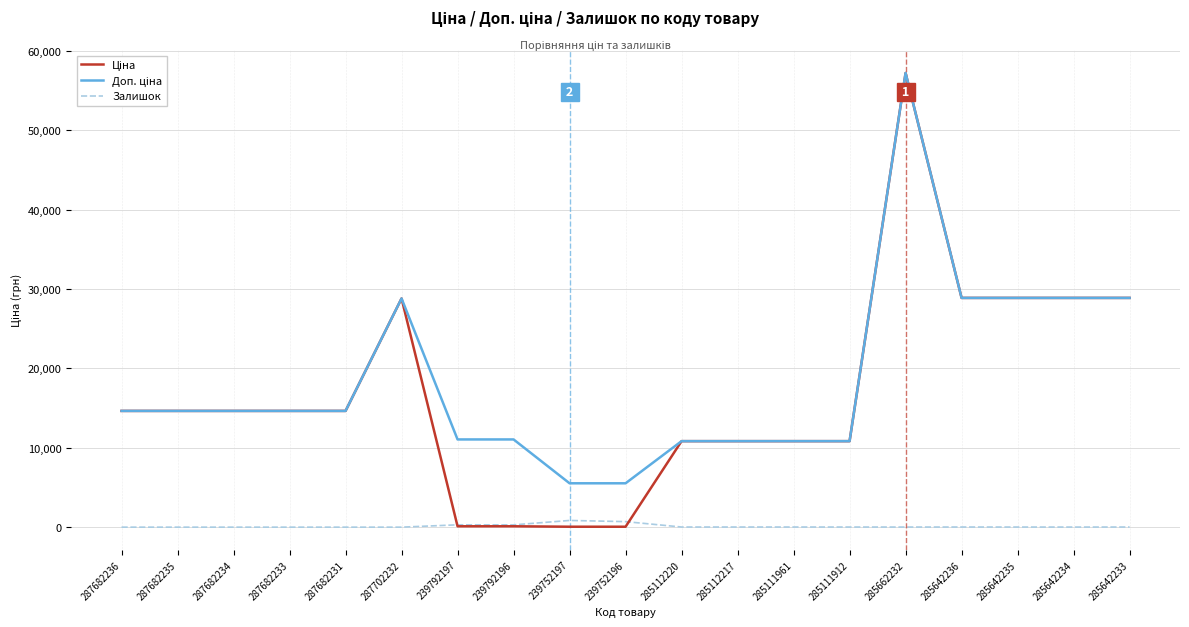

What is the maximum value shown in the chart?

57235.5